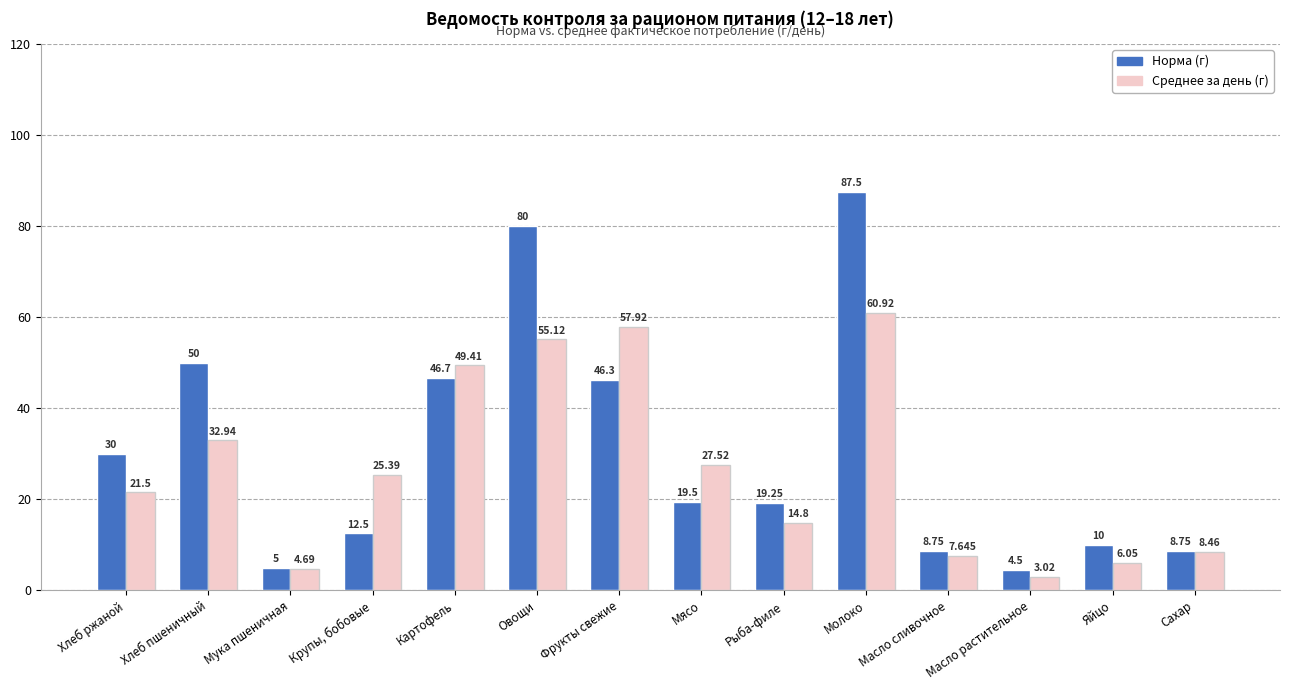

Are the bars horizontal?

No